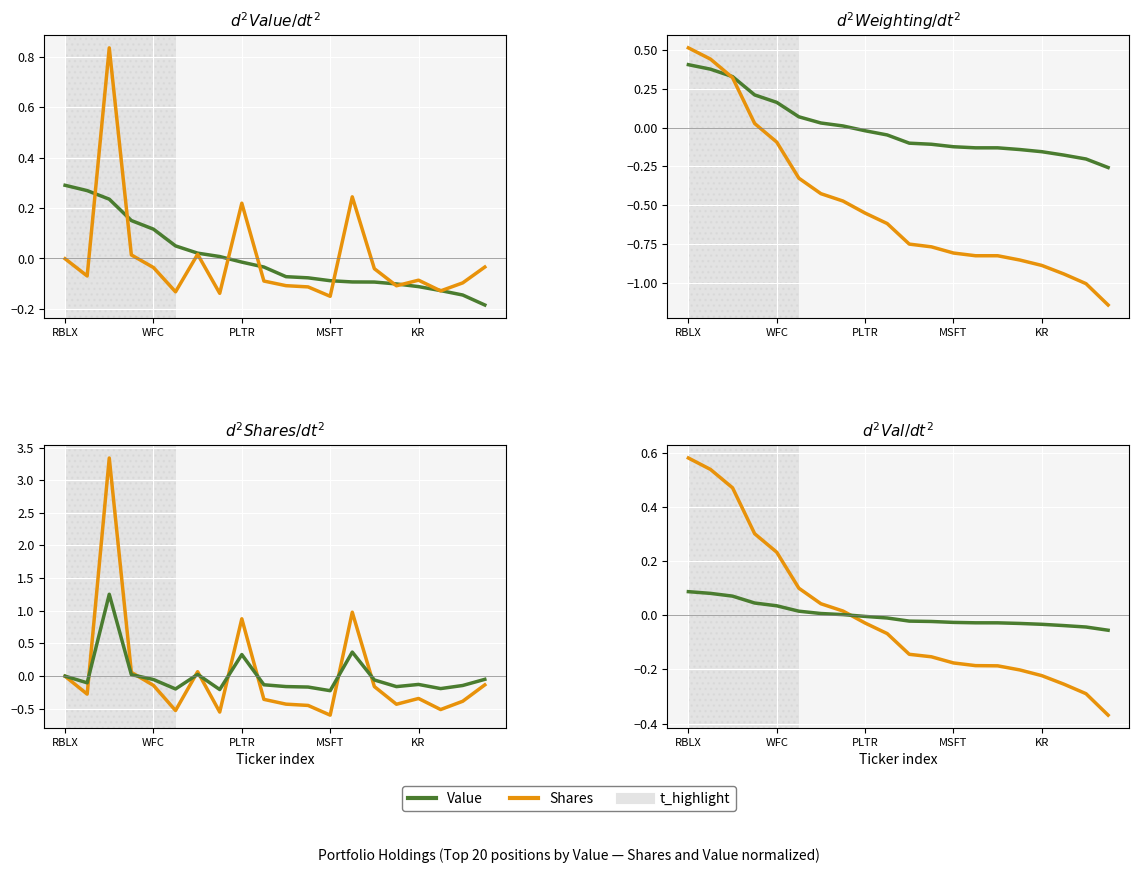

What is the maximum value for weighting?

0.4